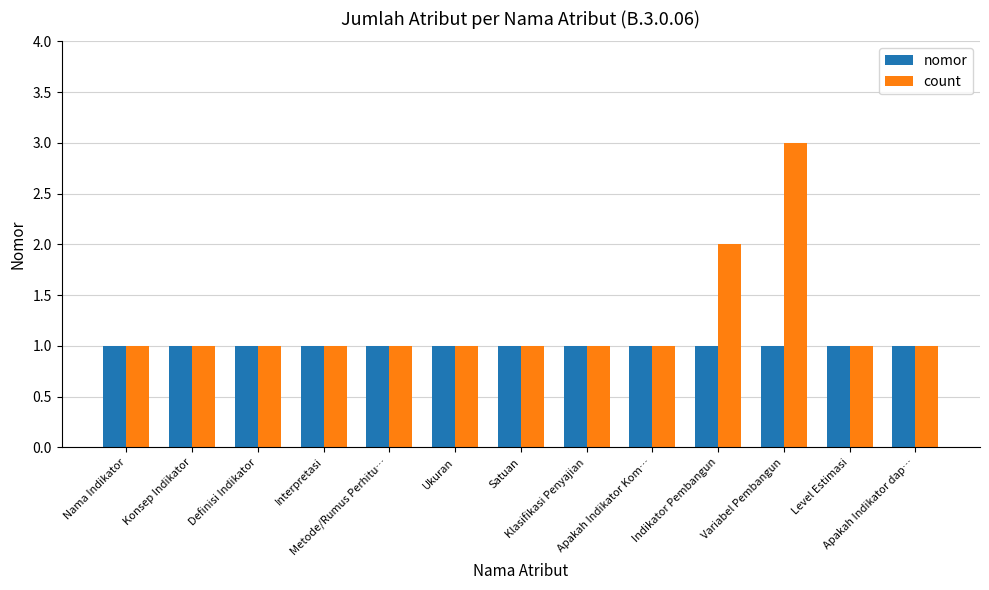

Which series has the widest spread of values?

count